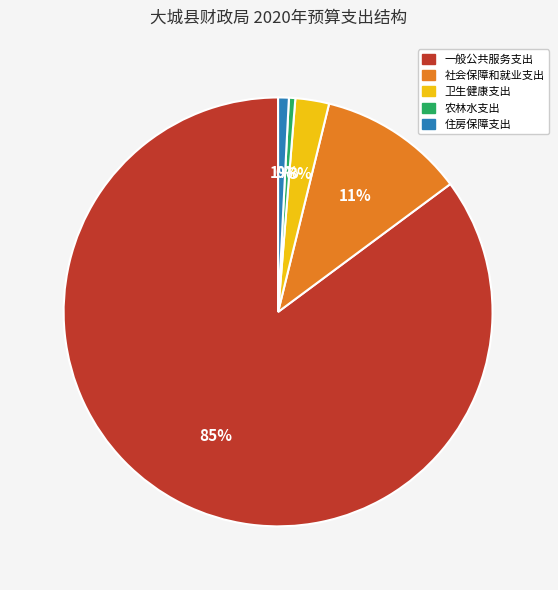

Is the sum of 一般公共服务支出 and 社会保障和就业支出 greater than half?

Yes